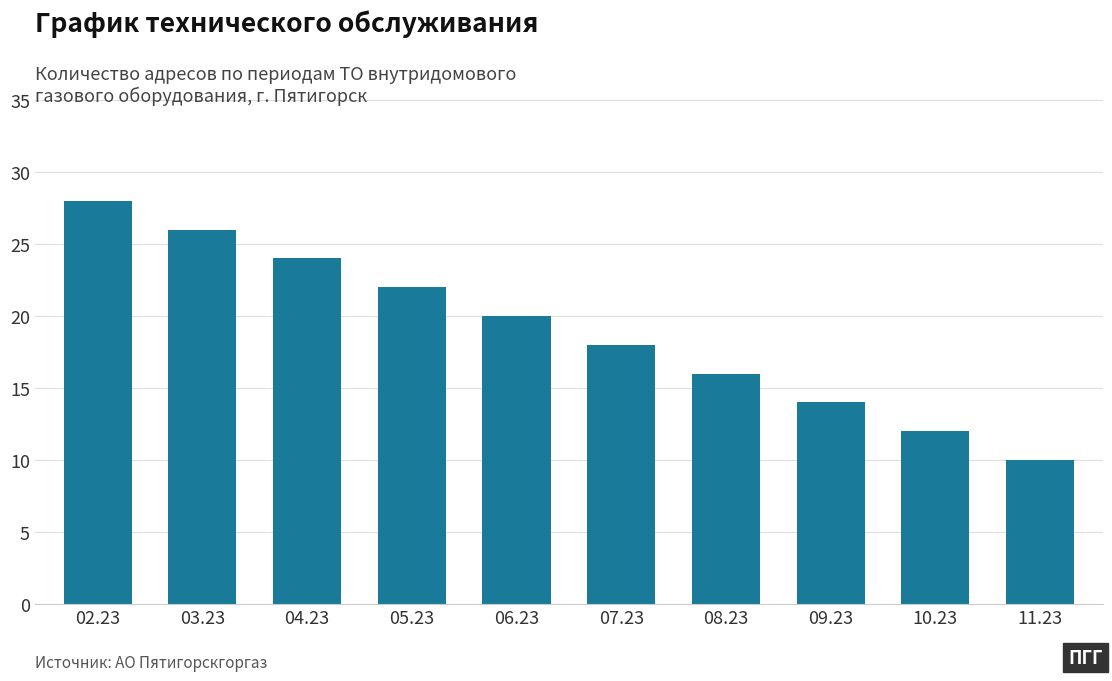

What is the greatest value displayed?

28